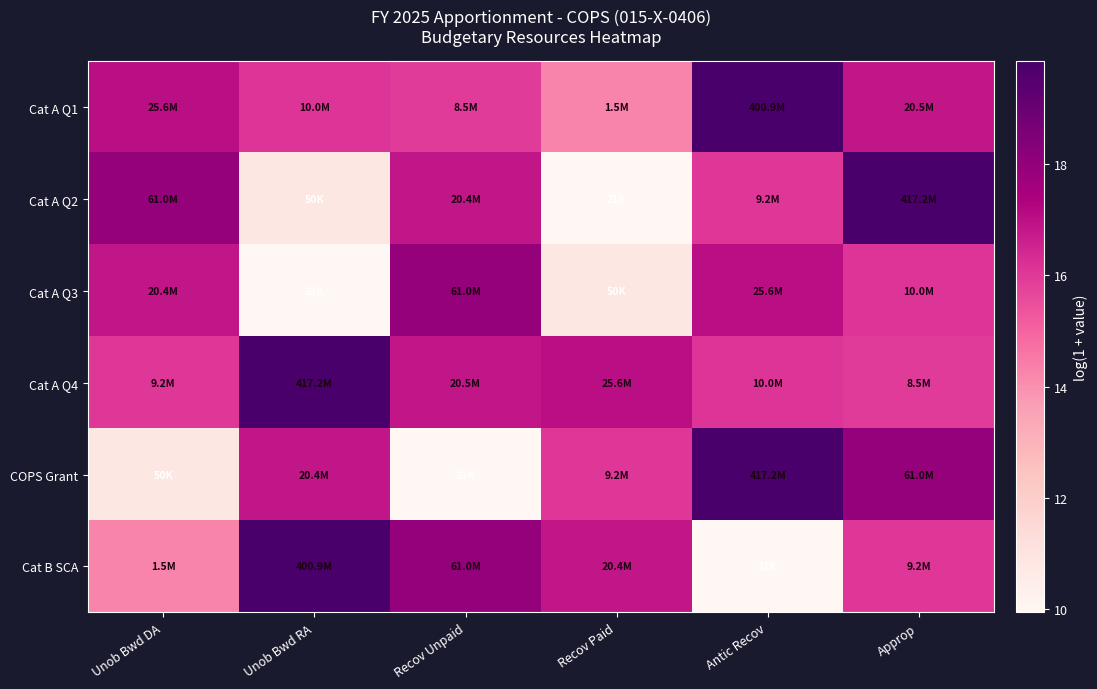

Rank the series at Unob Bwd RA from highest to lowest value.

Cat A Q4, Cat B SCA, COPS Grant, Cat A Q1, Cat A Q2, Cat A Q3